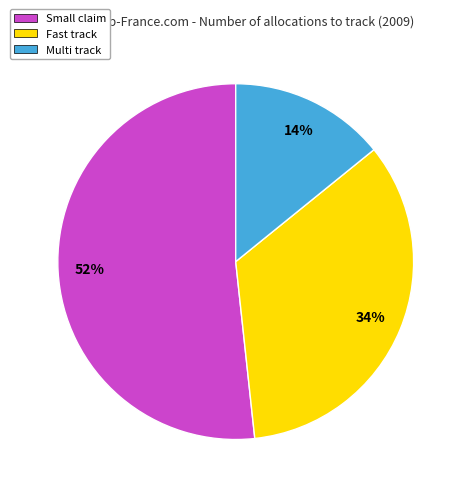

How many slices are in this pie chart?

3